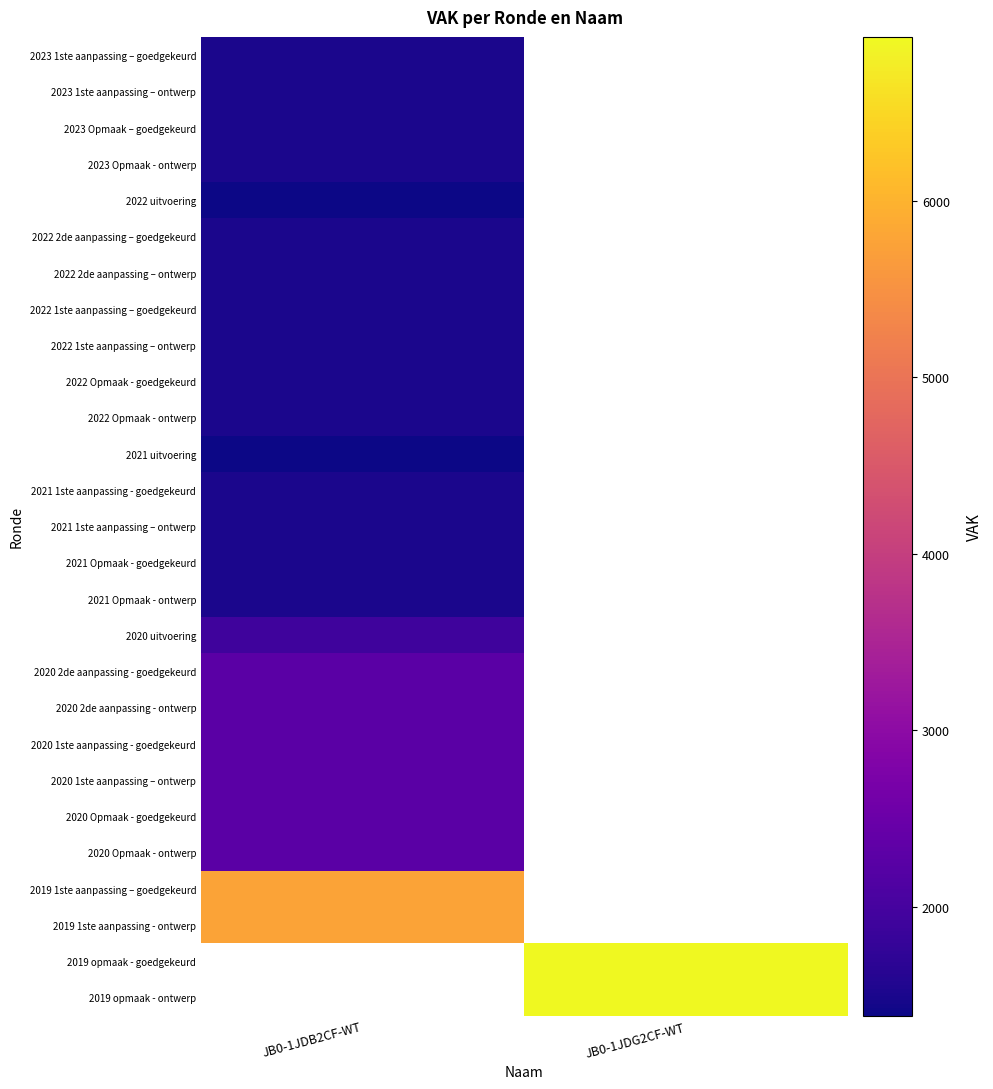

At which label is 2022 2de aanpassing – goedgekeurd closest to 1500?

JB0-1JDB2CF-WT